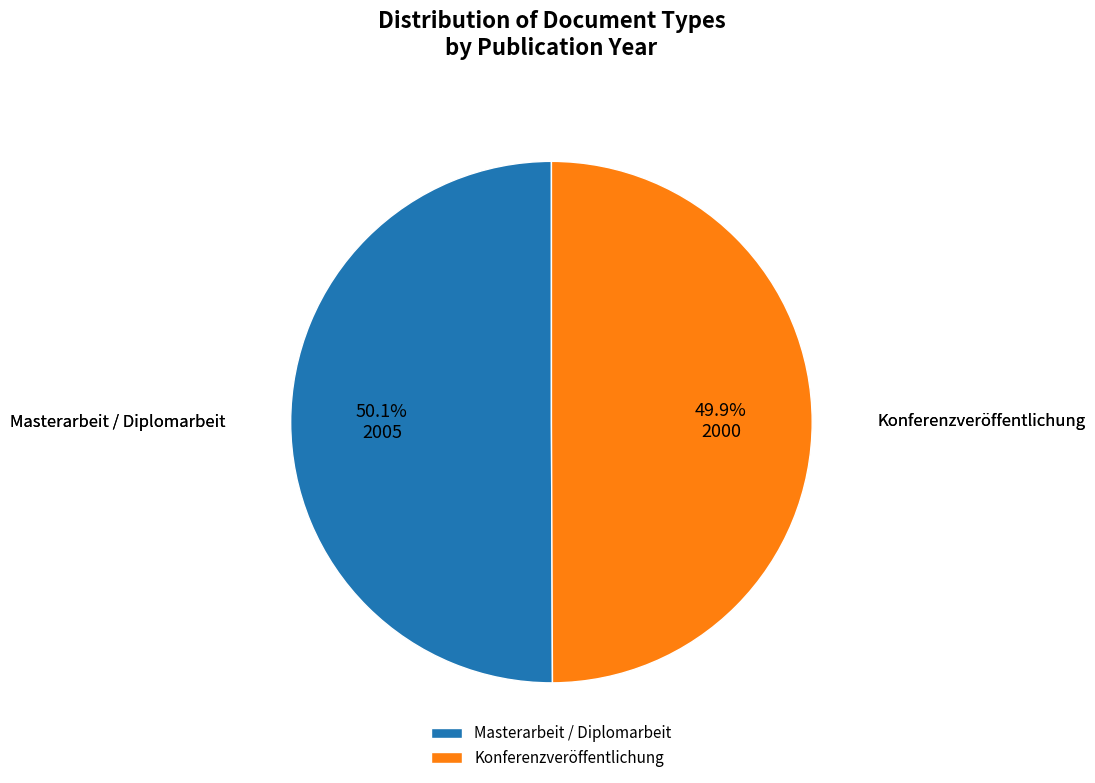

To the nearest percent, what percentage of the pie is Masterarbeit / Diplomarbeit?

50%